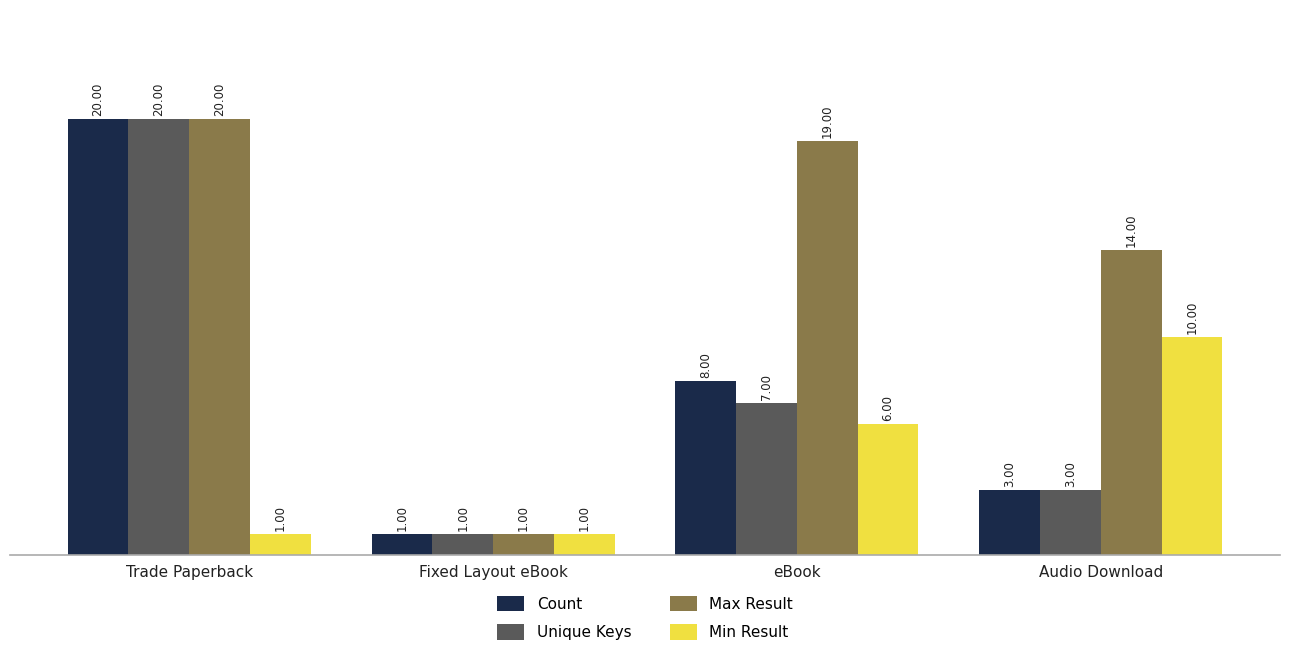

Does the chart contain stacked bars?

No